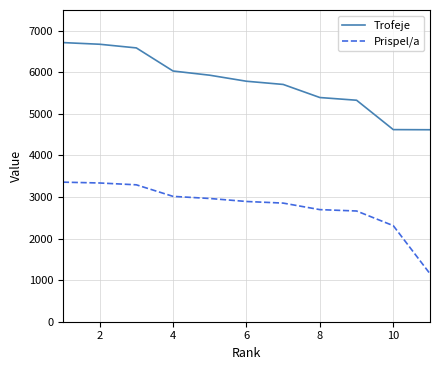

What are all the series names shown in the legend?

Trofeje, Prispel/a